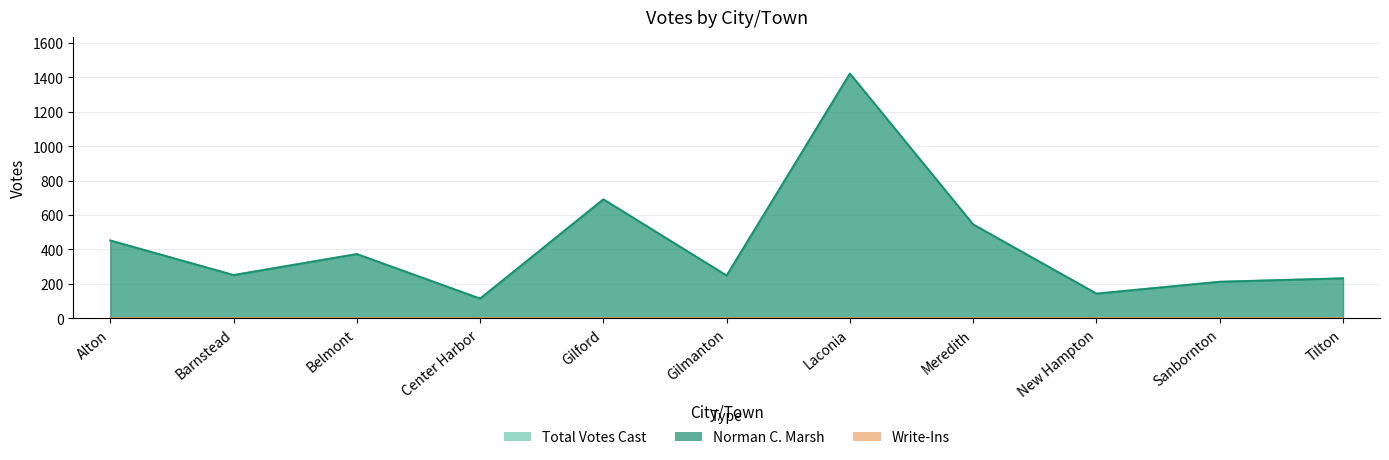

What is the maximum value for Norman C. Marsh?

1422